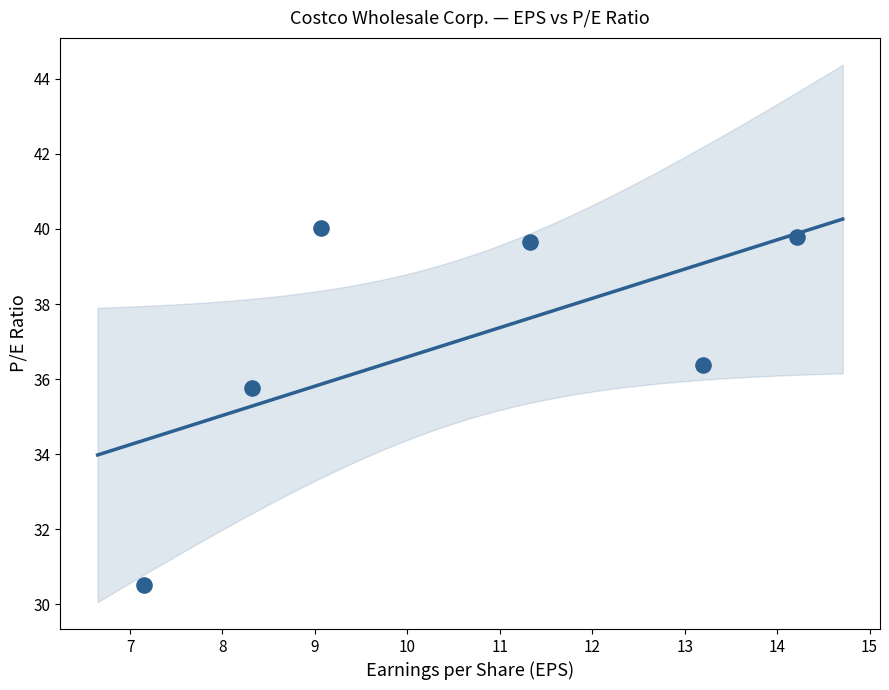

What Y value in the scatter plot is closest to 35?

35.8